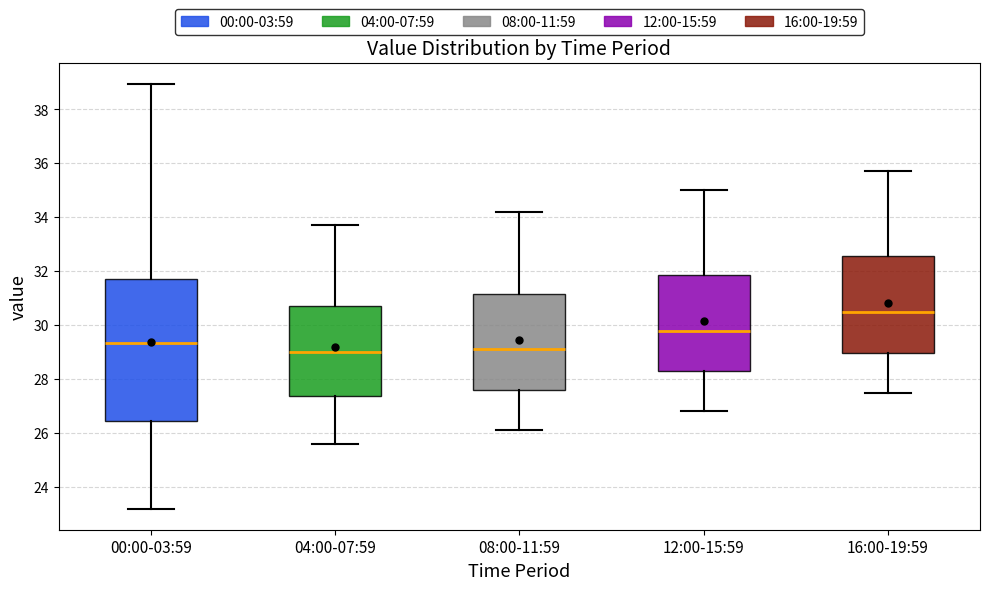

Where does the upper whisker of the box for 04:00-07:59 end on the y-axis? The values are not printed on the chart, so give them approximately, as read against the axis.

33.8